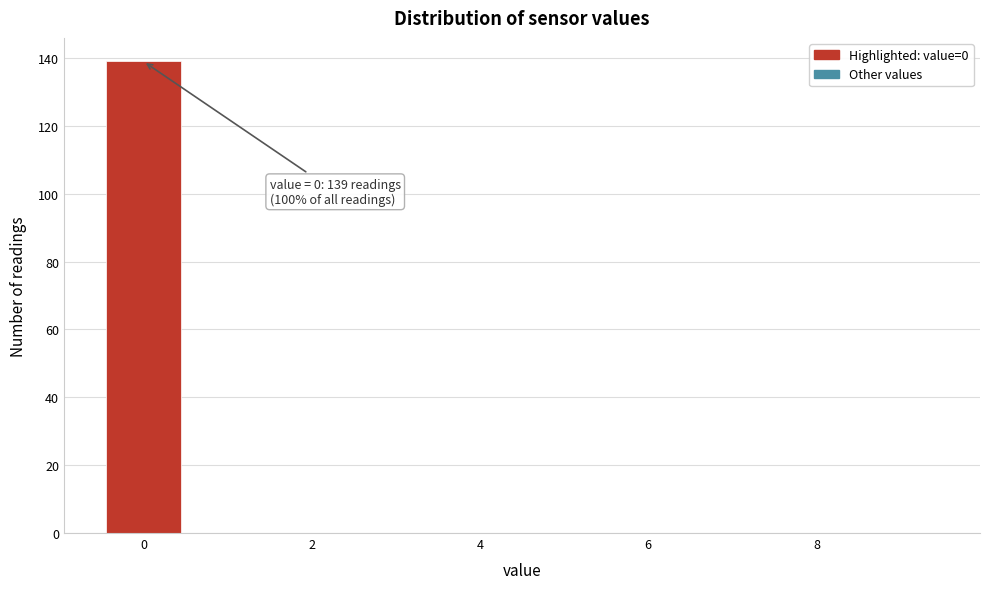

Which range on the x-axis has the tallest bar?

-0.5 to 0.5